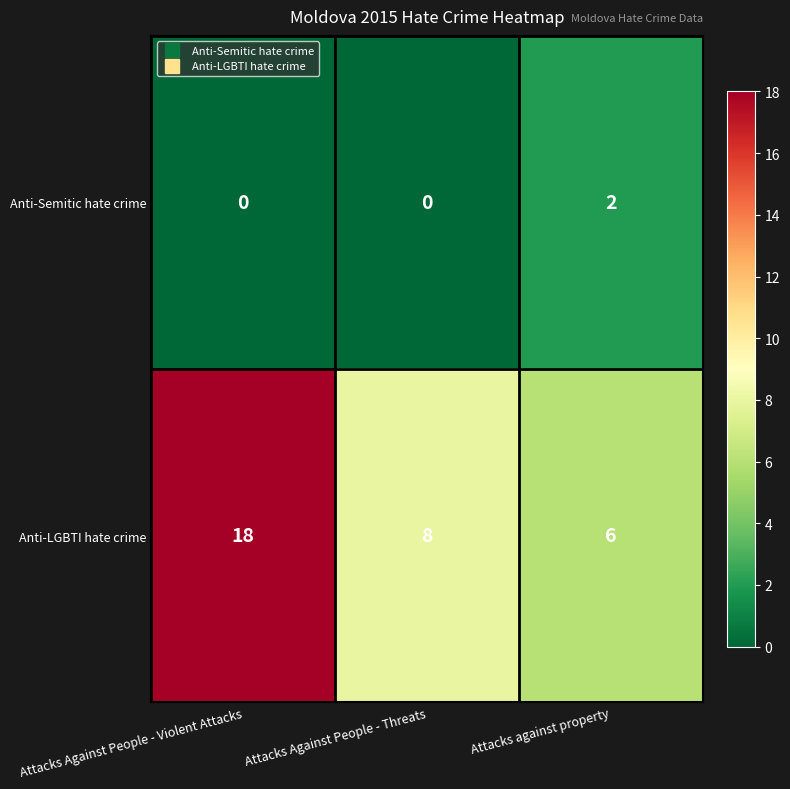

Which series has the widest spread of values?

Anti-LGBTI hate crime